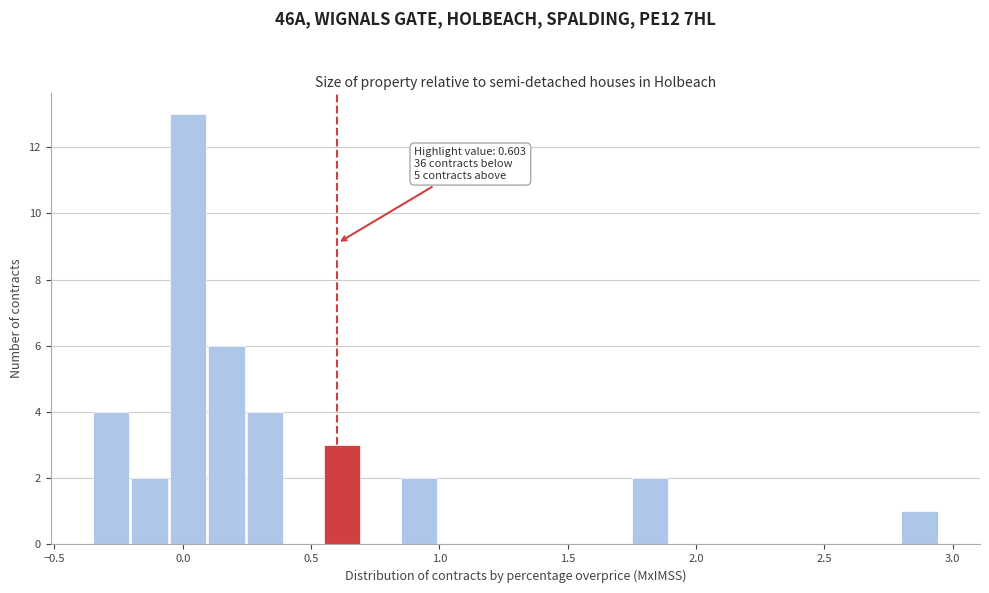

Read against the x-axis, roughly where is the centre of the tallest bar?

0.00